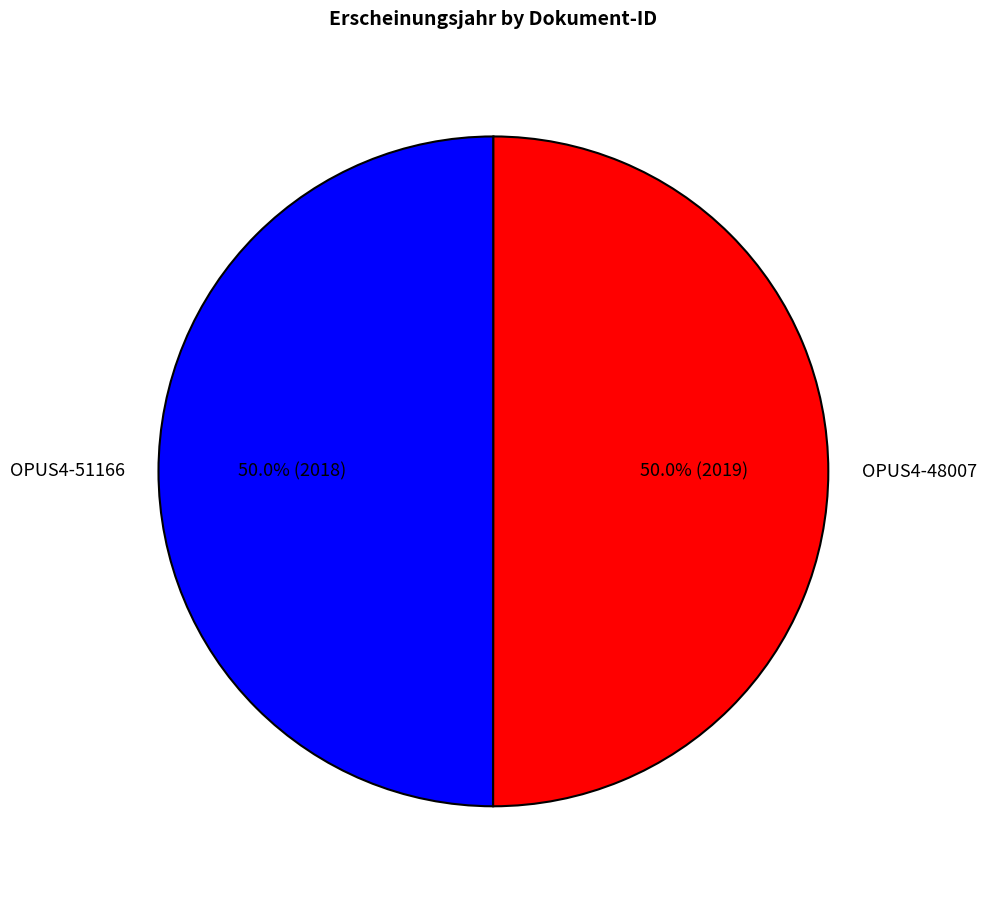

Is it true that OPUS4-48007 is 58% of the pie?

False